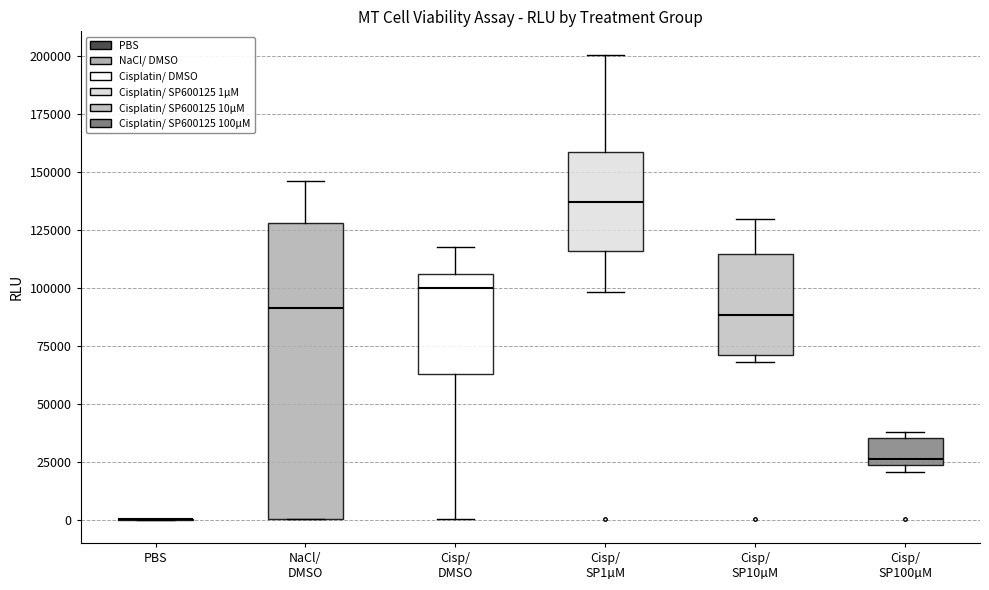

Reading left to right, read every box against the y-axis: the position of its median line, the range the box covers, and the ends of its whiskers. The values are not printed on the chart, so give them approximately, as read against the axis.

PBS: box collapsed to a line at 0, whiskers 0 to 0
NaCl/ DMSO: median 90000, box 0 to 130000, whiskers 0 to 145000
Cisp/ DMSO: median 100000, box 65000 to 105000, whiskers 0 to 120000
Cisp/ SP1µM: median 135000, box 115000 to 160000, whiskers 100000 to 200000
Cisp/ SP10µM: median 90000, box 70000 to 115000, whiskers 70000 (just below the box's lower edge) to 130000
Cisp/ SP100µM: median 25000 (just above the box's lower edge), box 25000 to 35000, whiskers 20000 to 40000